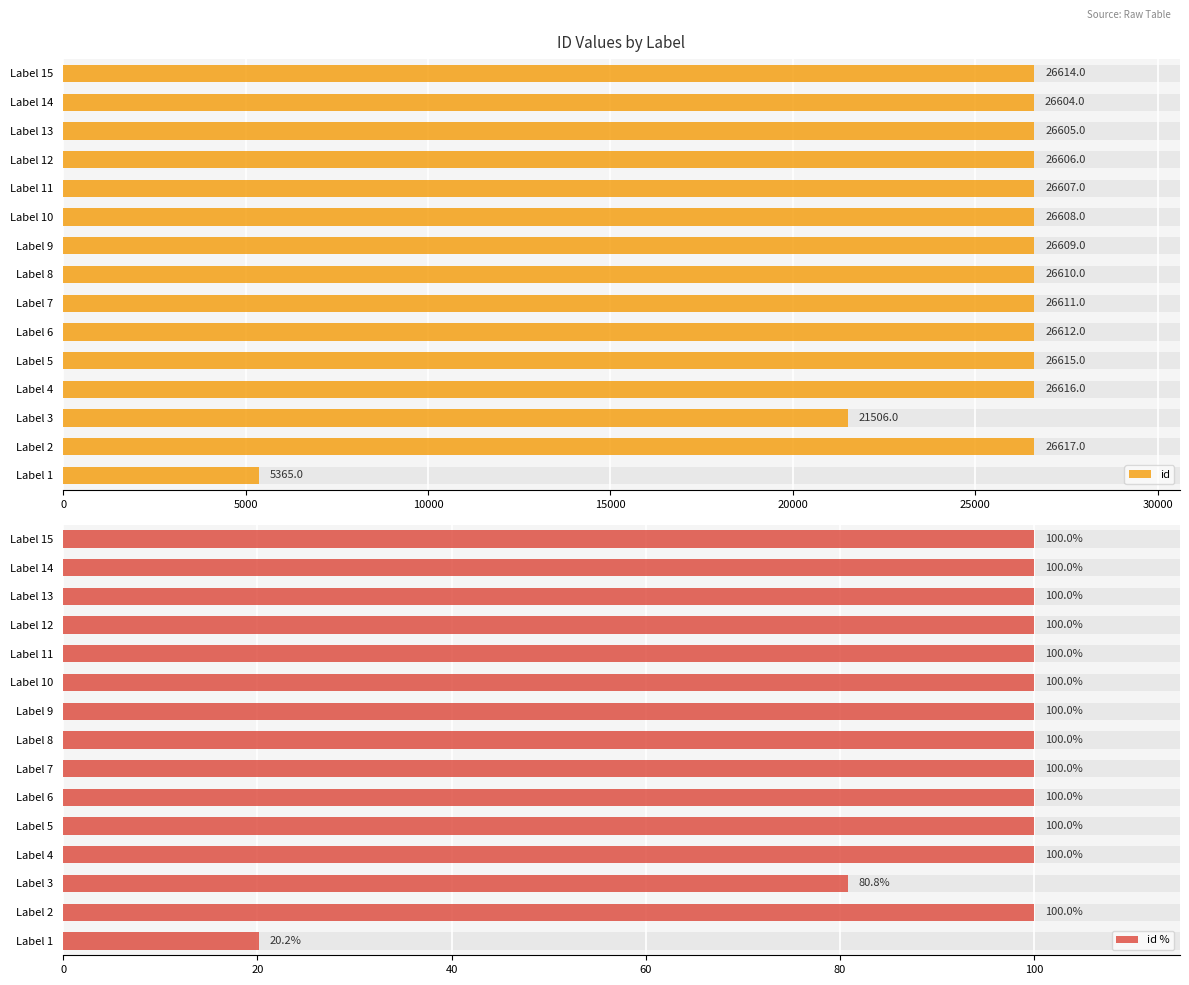

How many data points in id % are above 99?

13